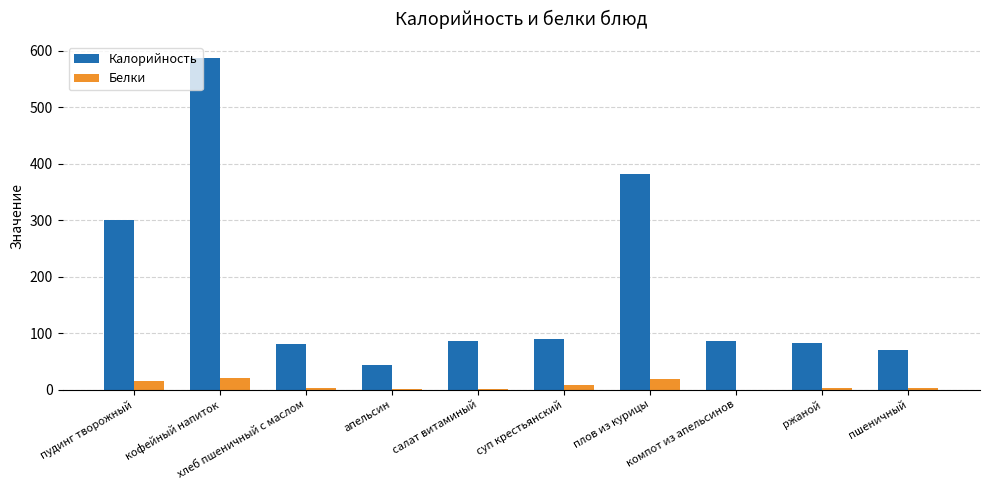

What is the greatest value displayed?

586.0